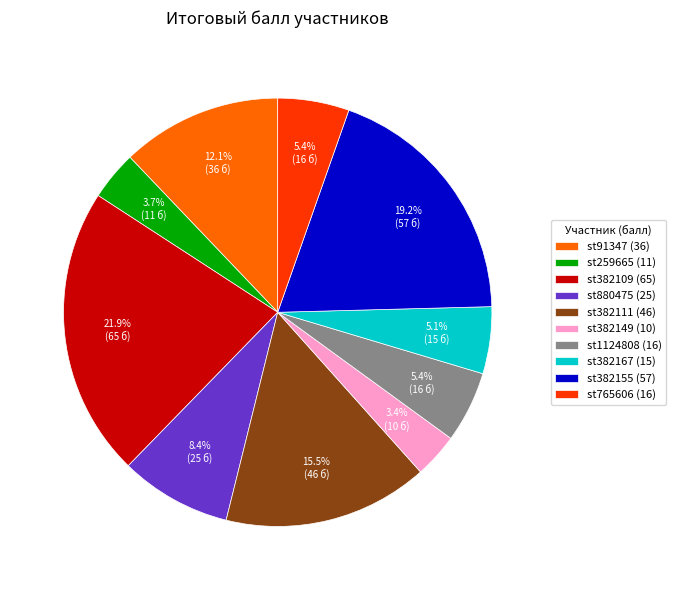

Combined, do st91347 (36) and st382109 (65) account for over 50%?

No